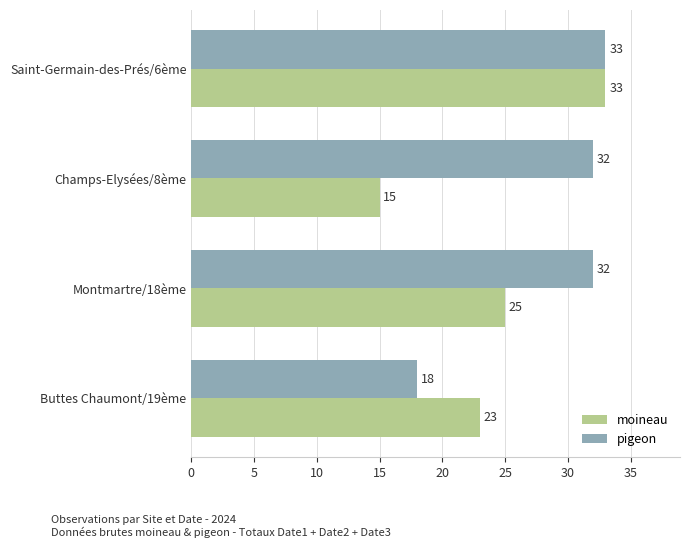

What is the approximate value of pigeon at Saint-Germain-des-Prés/6ème?

33